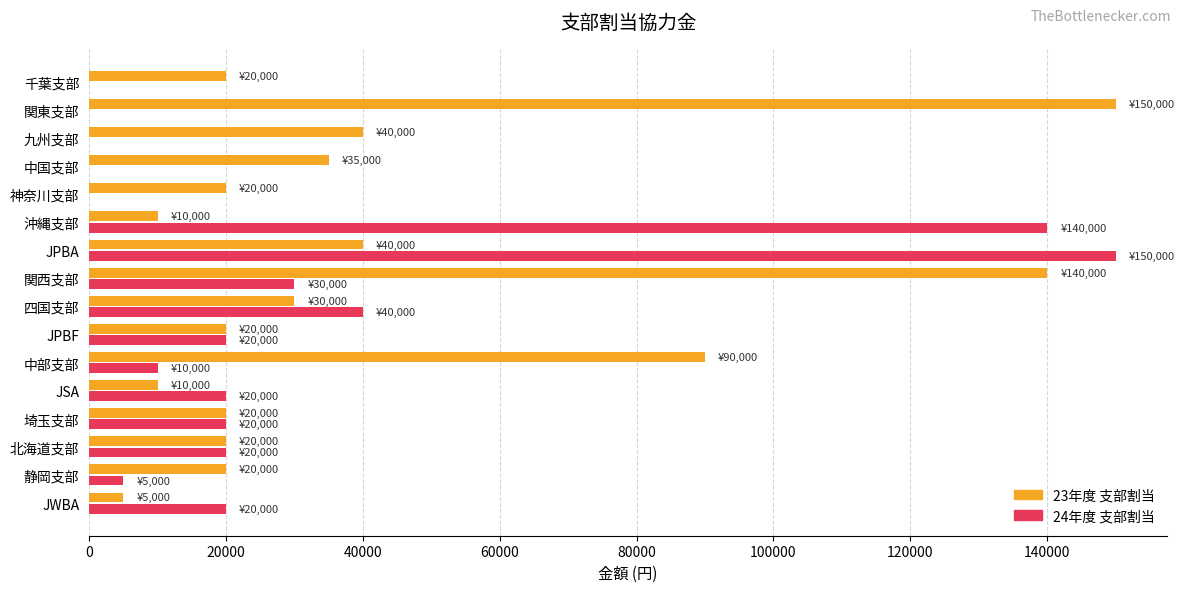

At which category is the sum across all series the highest?

JPBA